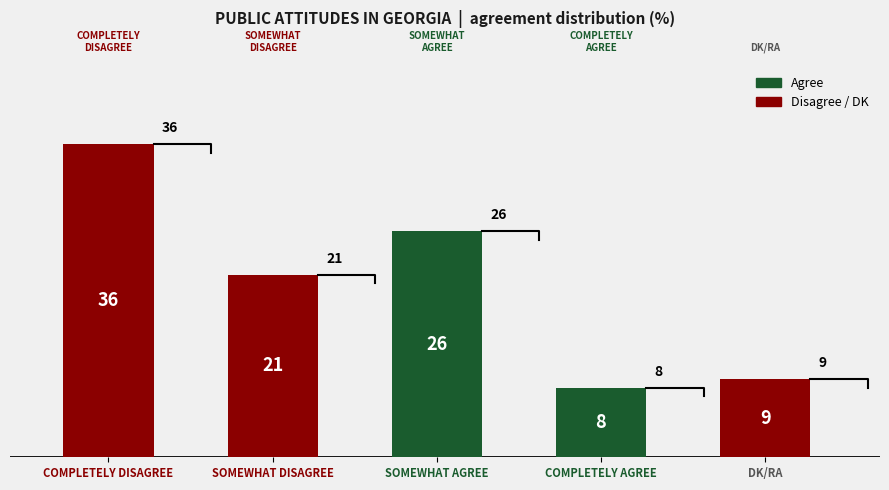

What position from the right is Completely agree?

2